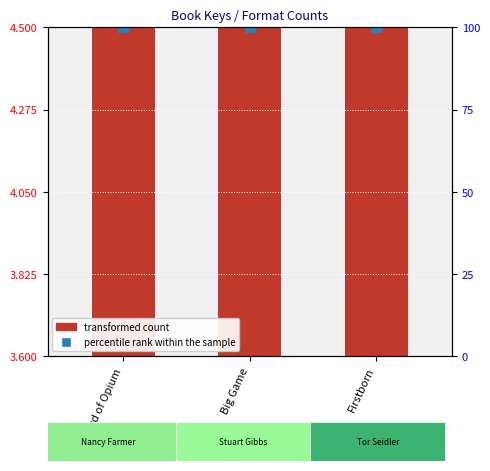

What is the difference between the transformed count values at Big Game and Firstborn?

0.9